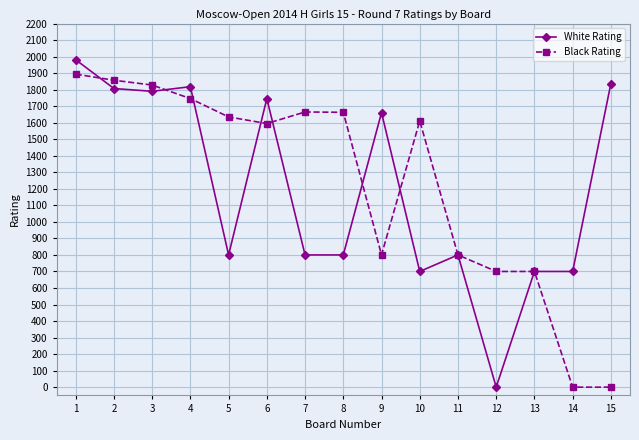

At how many categories does at least one series exceed 545?

15